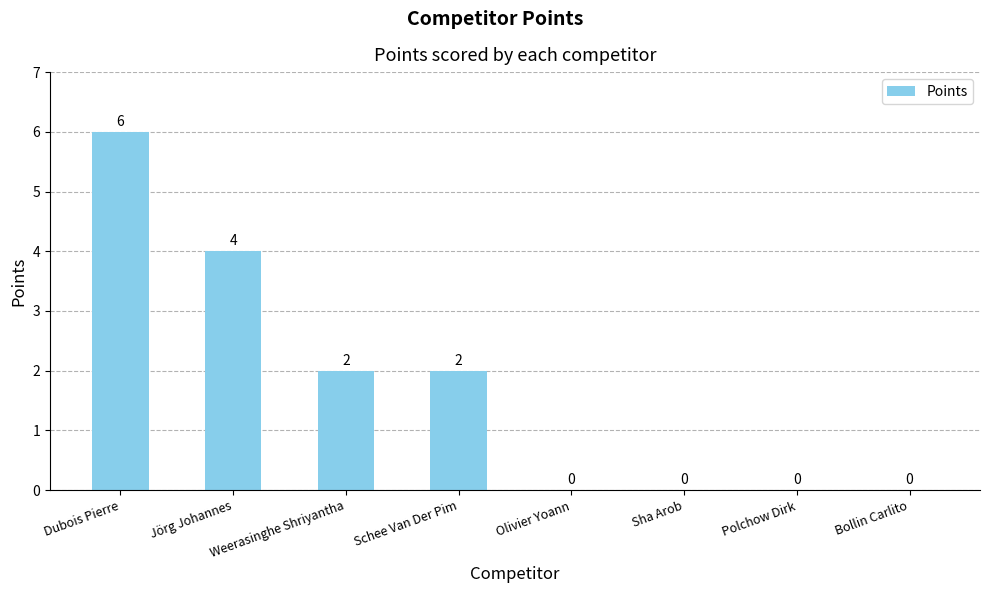

The chart shows a value of -4 at Olivier Yoann. True or false?

False